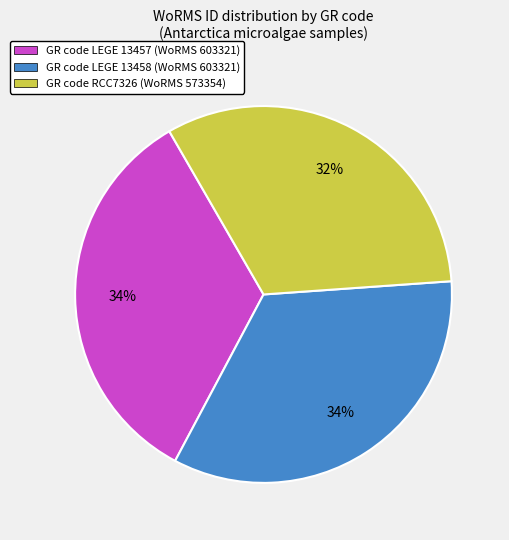

Does GR code RCC7326 (WoRMS 573354) account for over 50% of the chart?

No